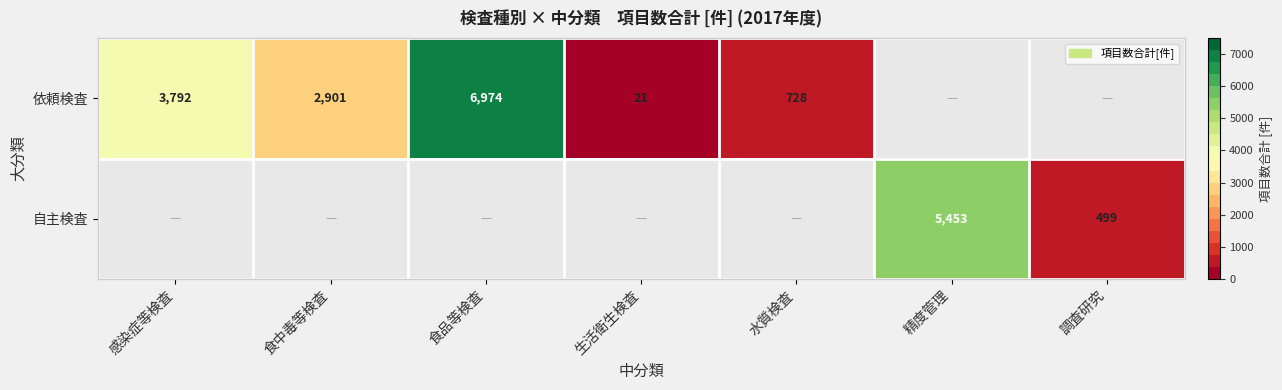

What is the maximum value shown in the chart?

6974.0